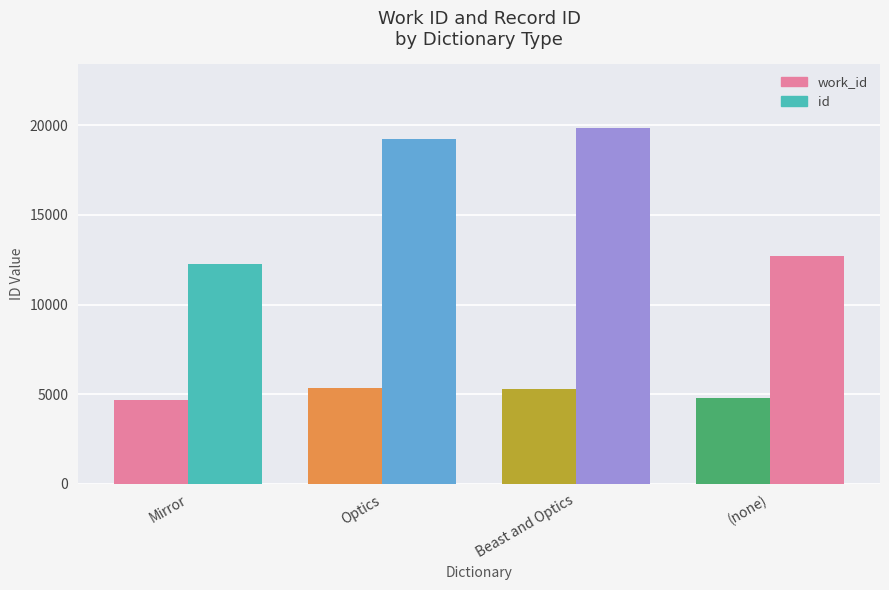

How many bars are there in total?

8